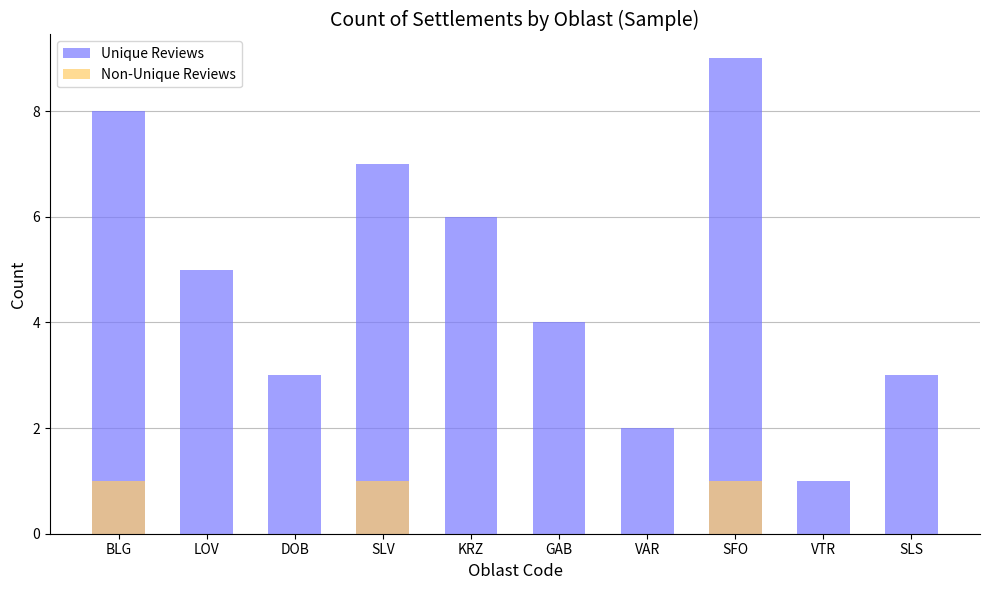

What is the label of the 5th bar from the left?

KRZ